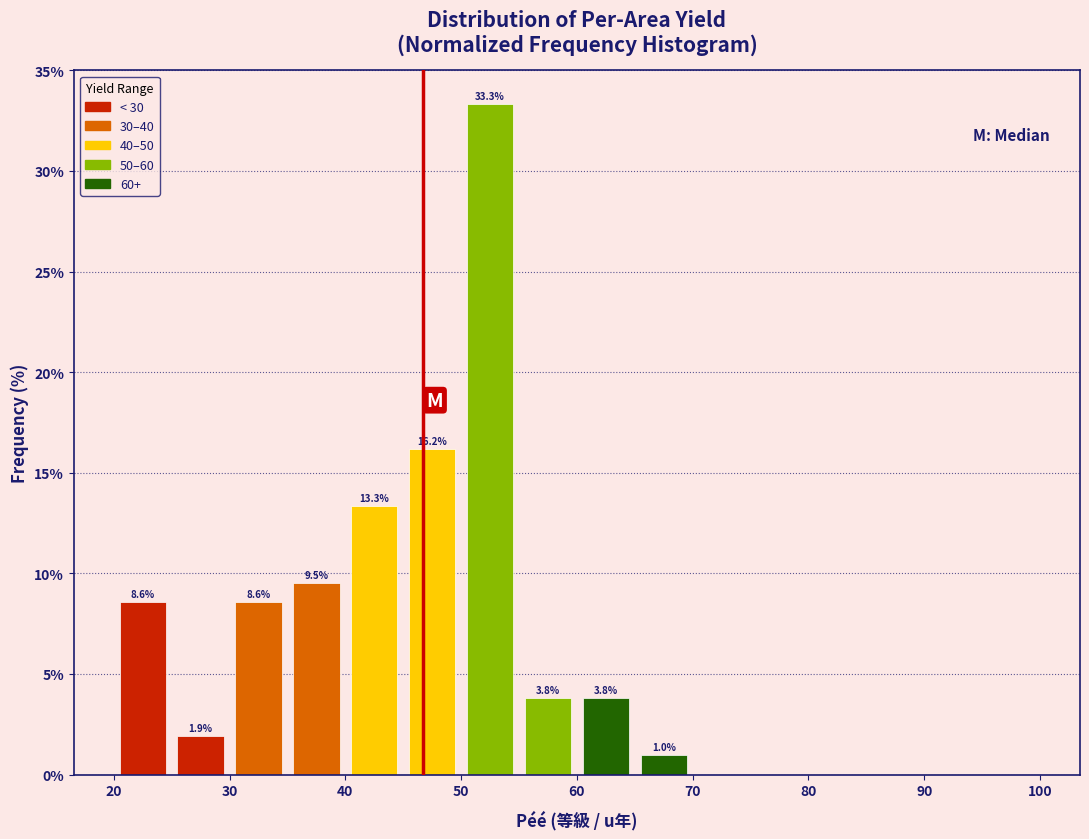

Over which range of the x-axis is the bar tallest?

50 to 55